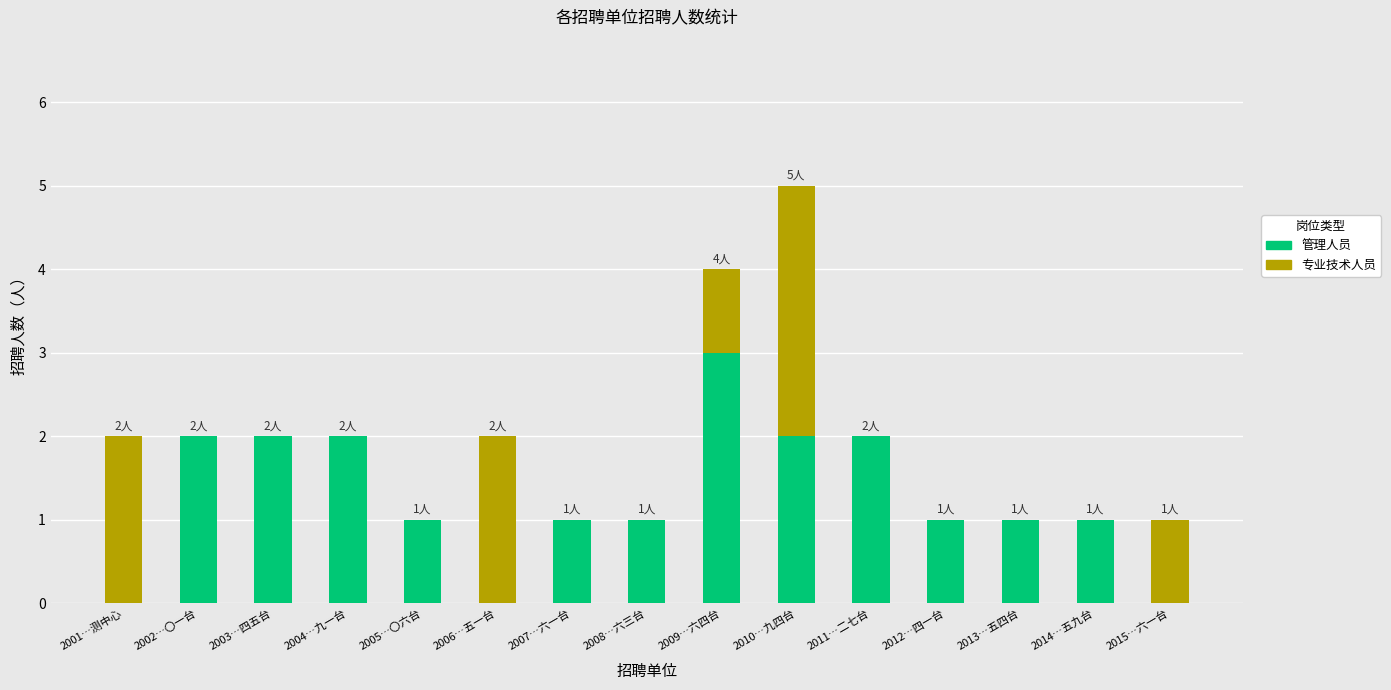

At which category is the sum across all series the highest?

2010…九四台